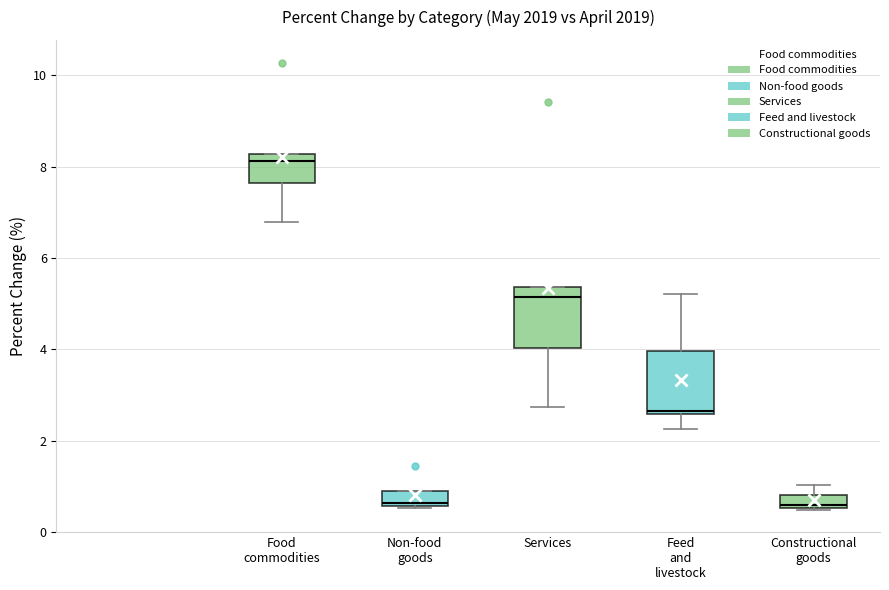

Where does the median line of the box for Services sit on the y-axis? The values are not printed on the chart, so give them approximately, as read against the axis.

5.2